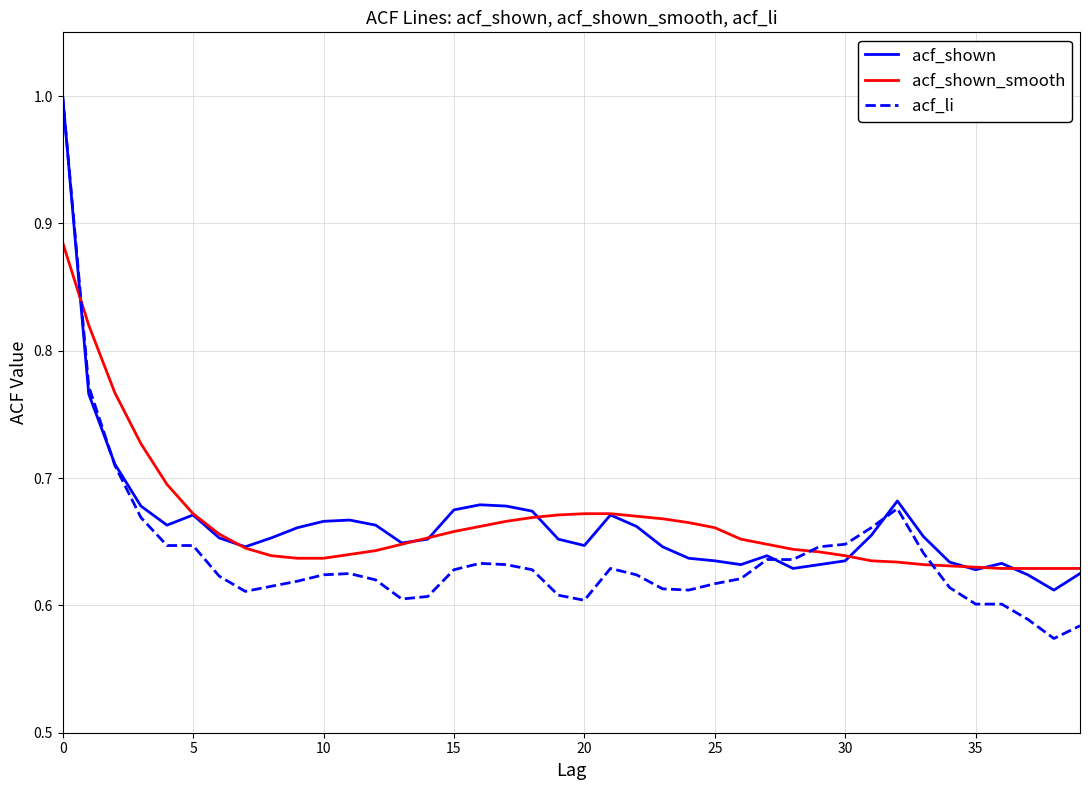

Does the chart display data point markers on the line(s)?

No